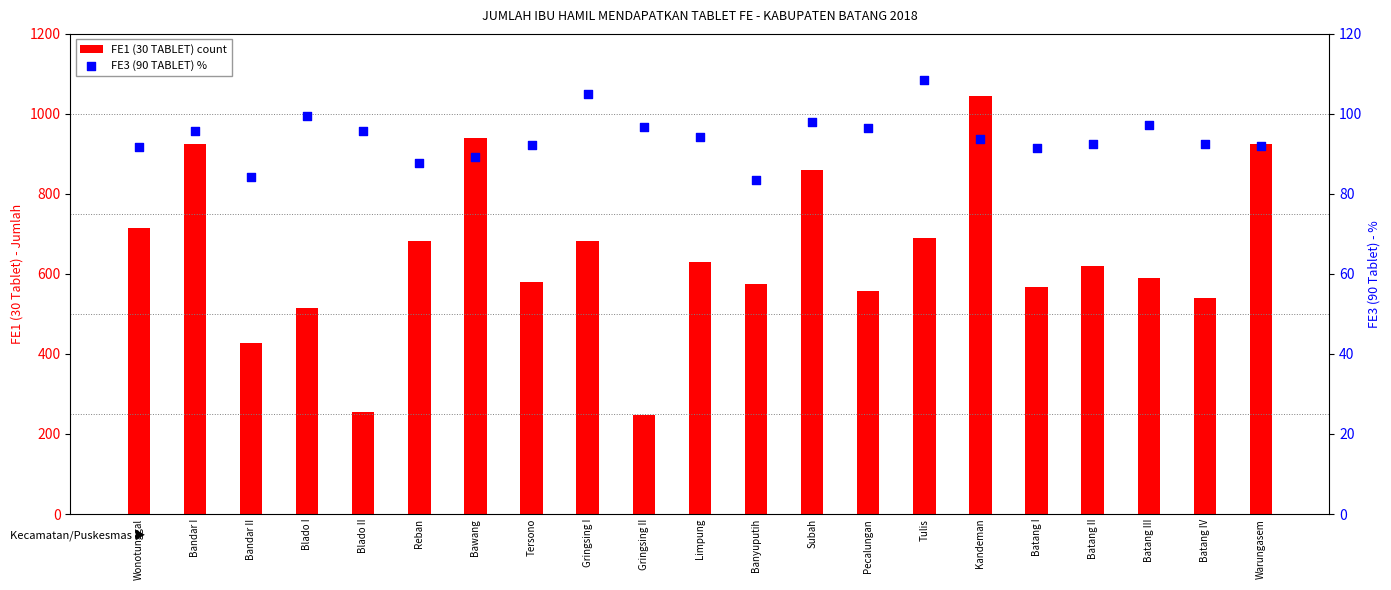

Which series has the largest total across all categories?

FE1 (30 TABLET) count